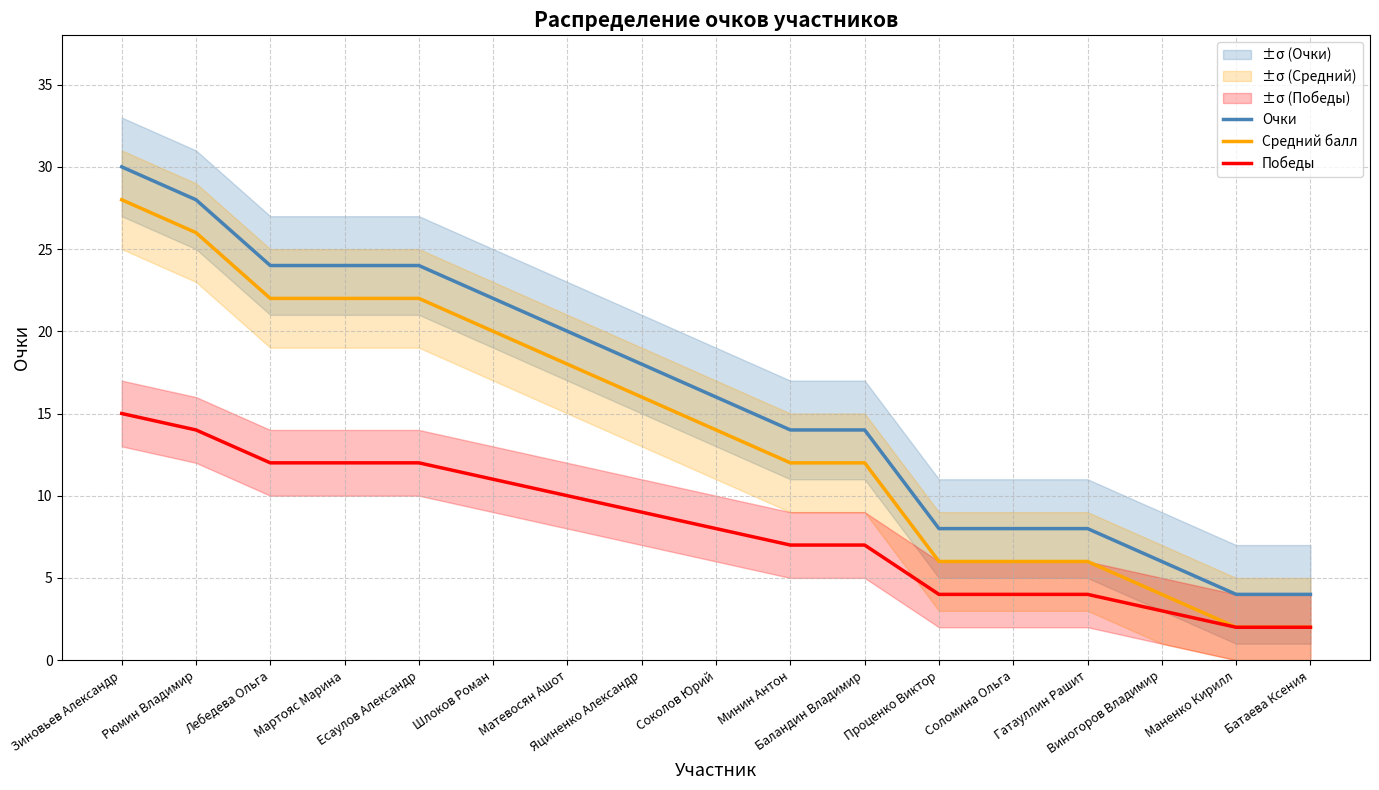

What is the average value of the Средний балл series?

14